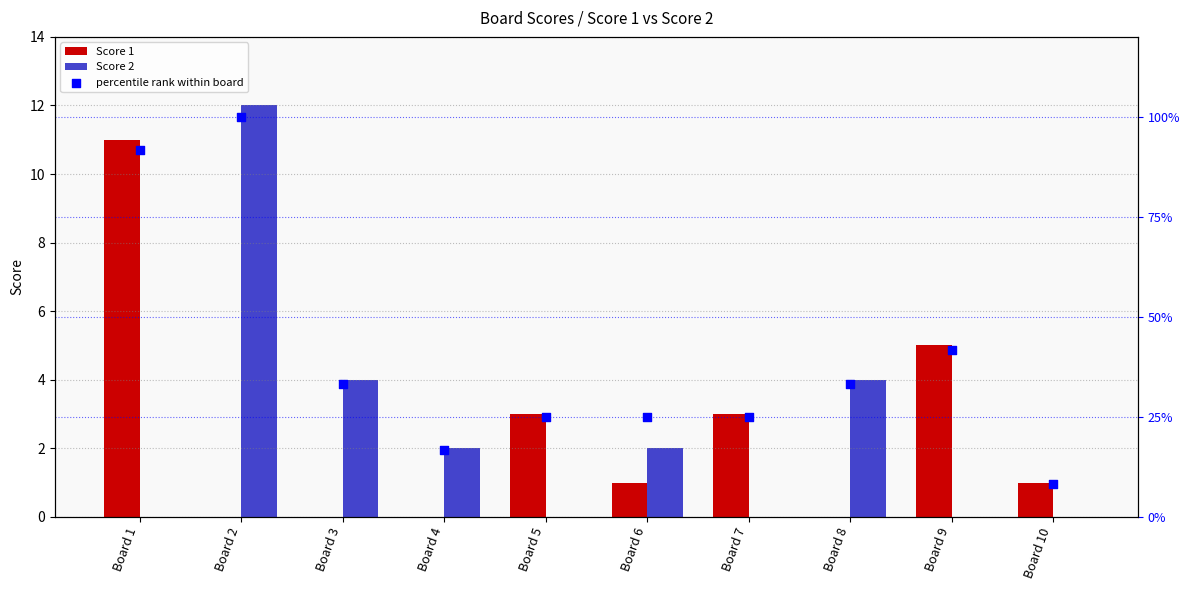

Which series contains the highest Y value?

percentile rank within board